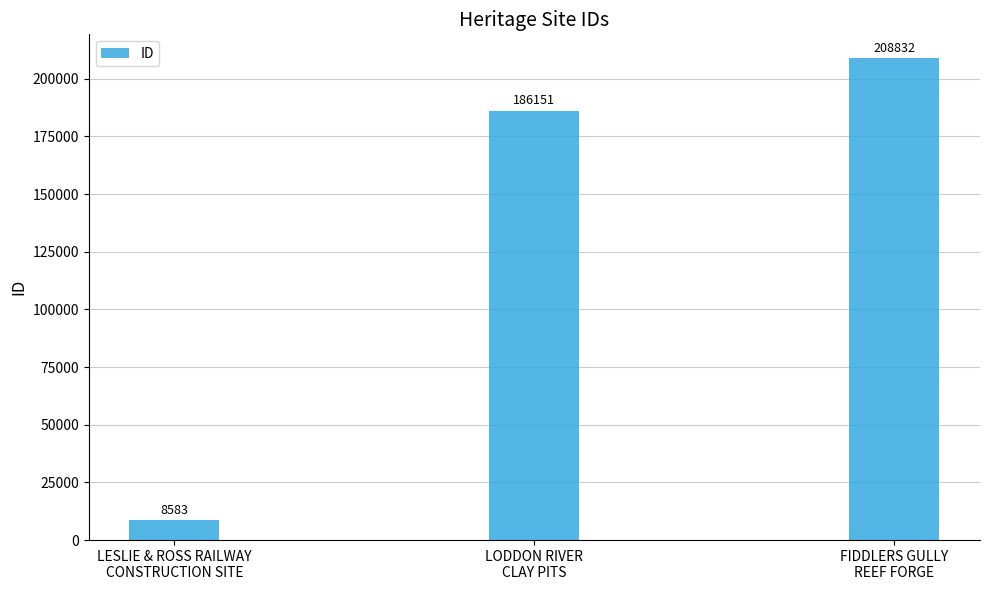

True or false: the data shows 208832 at FIDDLERS GULLY
REEF FORGE.

True